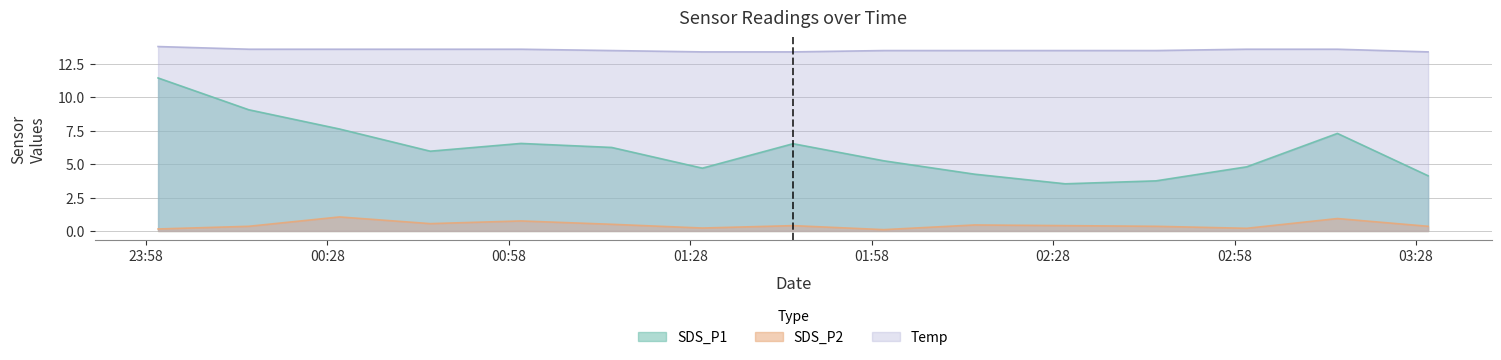

The SDS_P1 series shows 8.0 at 2023/08/07 01:30. True or false?

False